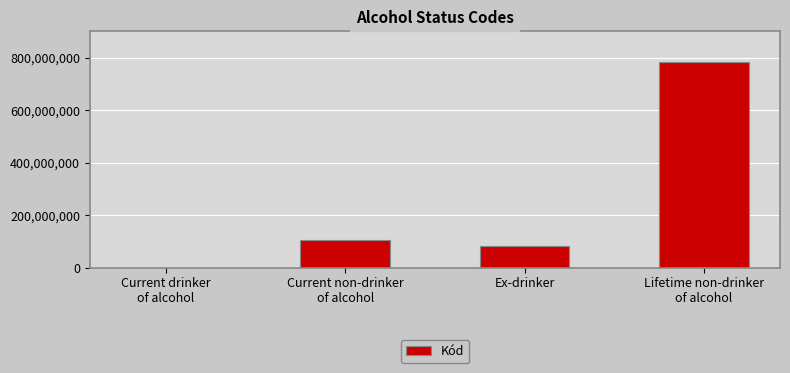

What is the sum of all values?

971603022